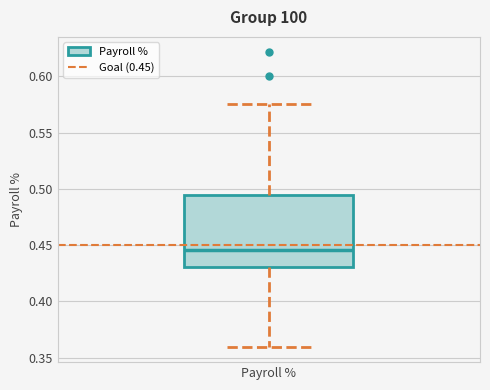

Where is the upper edge of the box for Payroll % on the y-axis? The values are not printed on the chart, so give them approximately, as read against the axis.

0.495